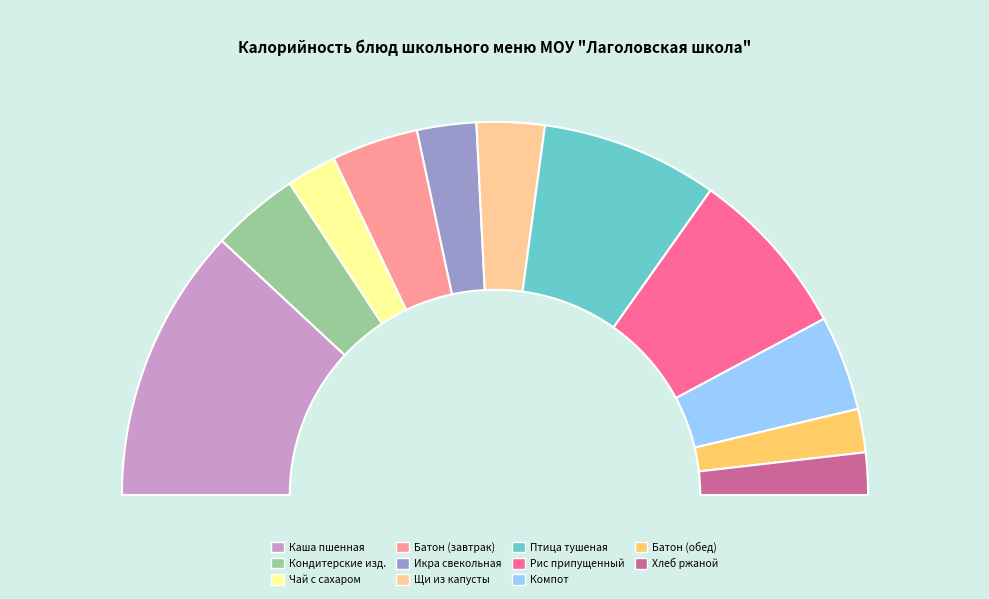

Between ЧАЙ С САХАРОМ and БАТОН ОБОГАЩЕННЫЙ (завтрак), which is larger?

БАТОН ОБОГАЩЕННЫЙ (завтрак)